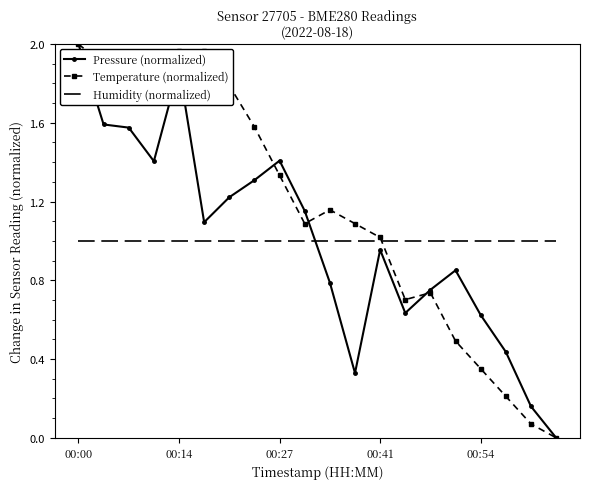

Which series has the largest total across all categories?

Temperature (normalized)